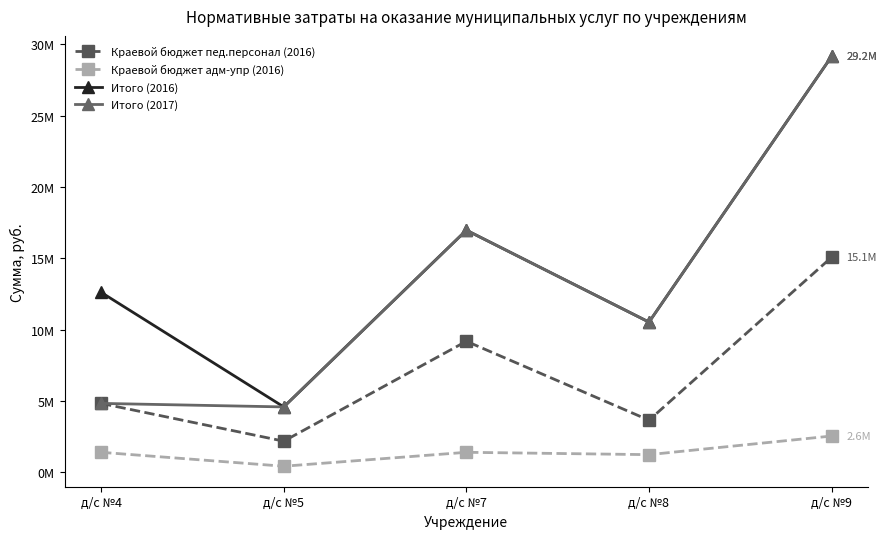

Is the value of Итого (2016) at д/с №4 greater than the value of Итого (2017) at д/с №9?

No